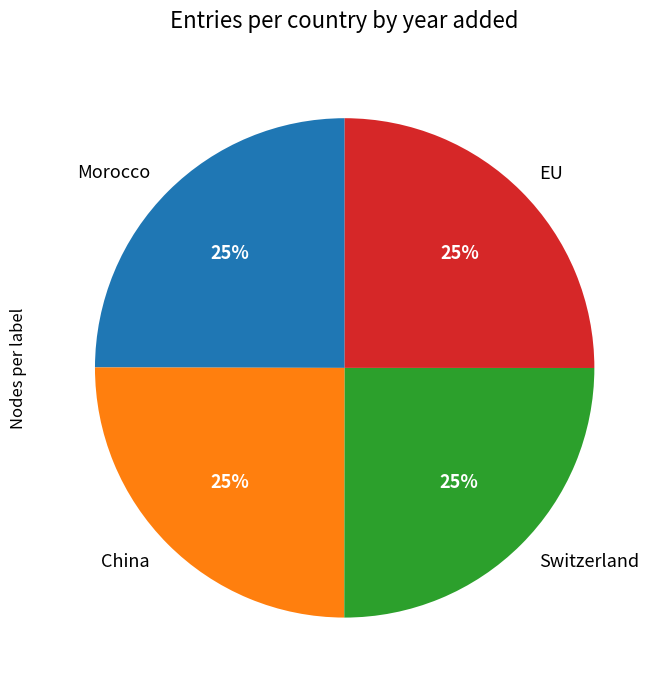

Does EU represent more than half of the total?

No